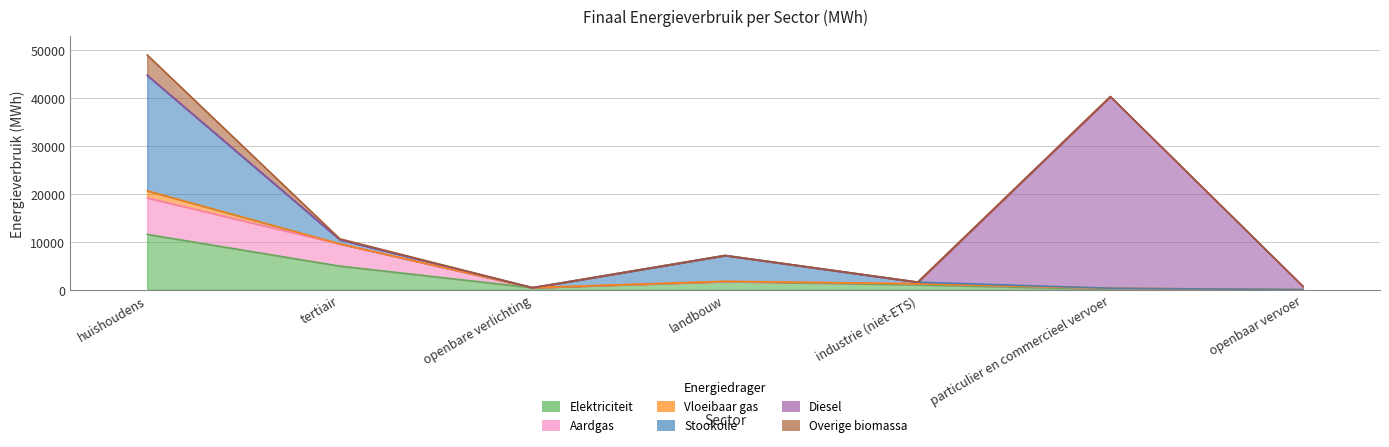

How many lines are shown in the chart?

6